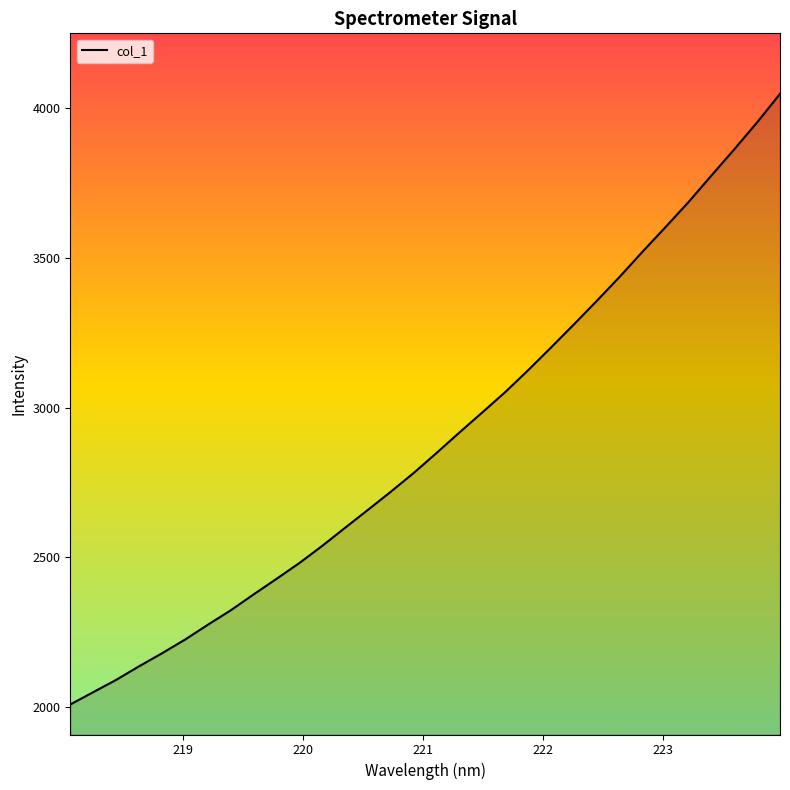

What is the sum of all values?

92518.5